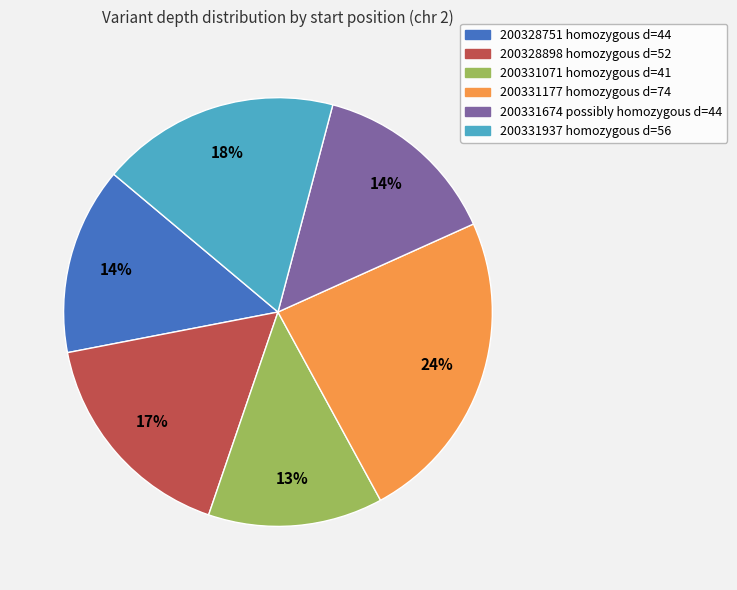

To the nearest percent, what is the average slice percentage?

17%